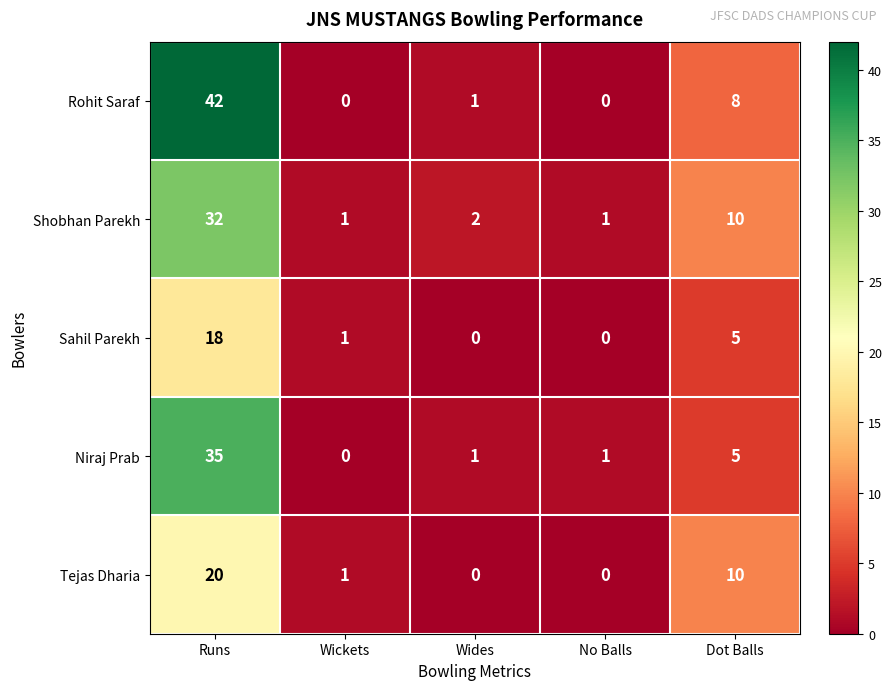

Which series has the largest total across all categories?

Rohit Saraf